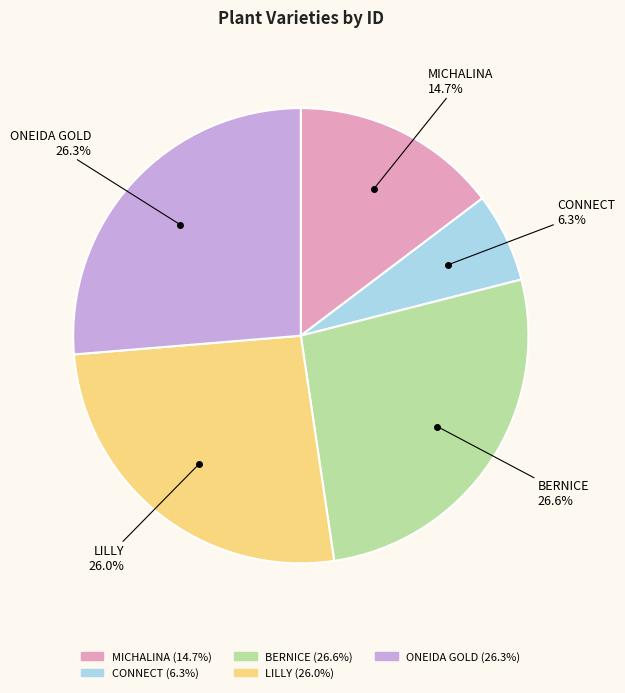

Approximately how many times larger is the value at BERNICE compared to ONEIDA GOLD?

1.0